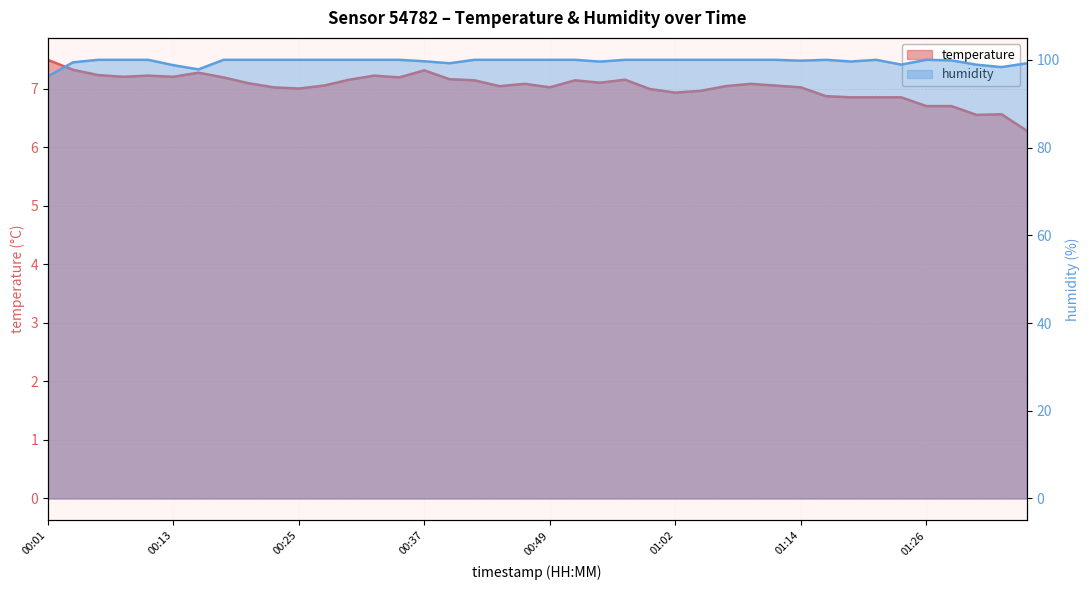

Which series has the largest range (max minus min)?

humidity